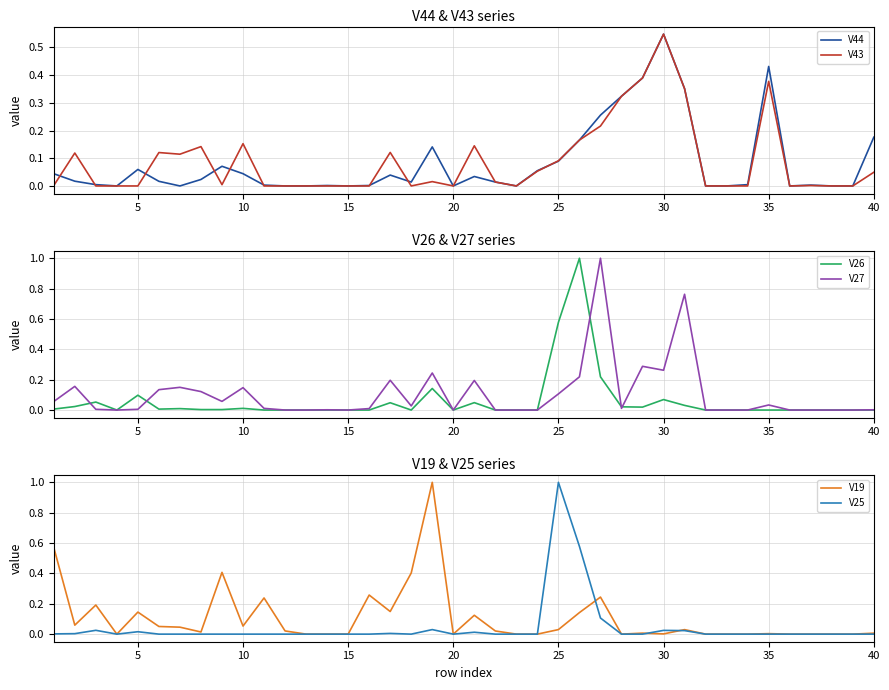

True or false: V26 and V25 intersect in this chart.

True